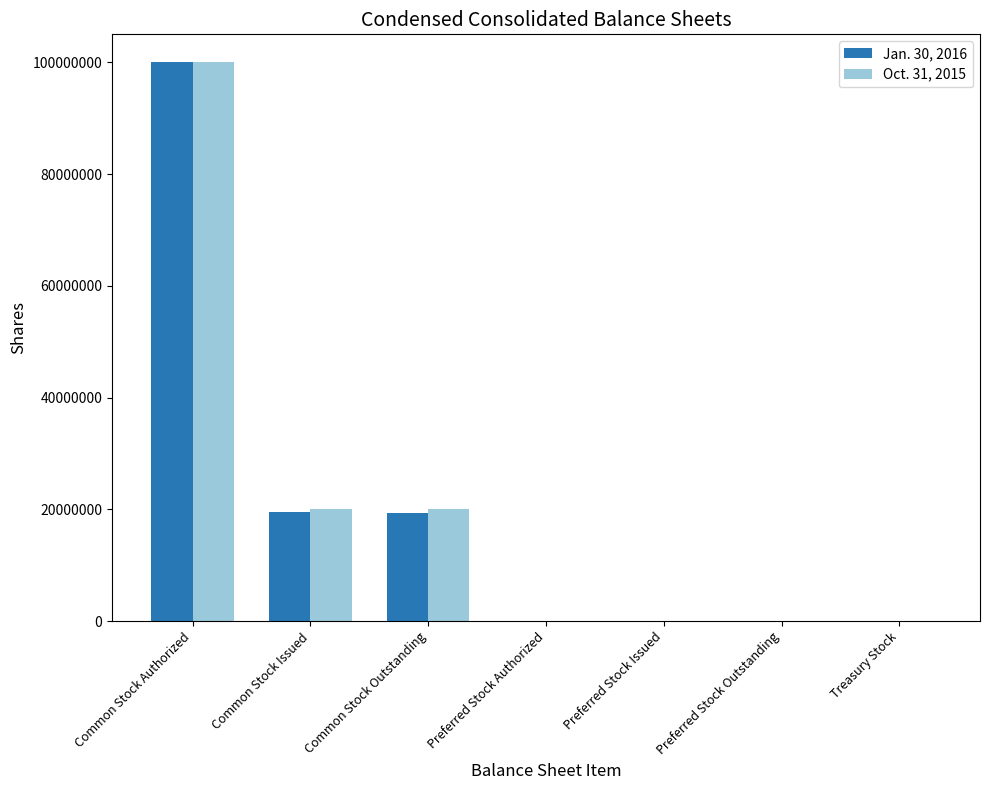

Which category has the highest value in the Jan. 30, 2016 series?

Common Stock Authorized